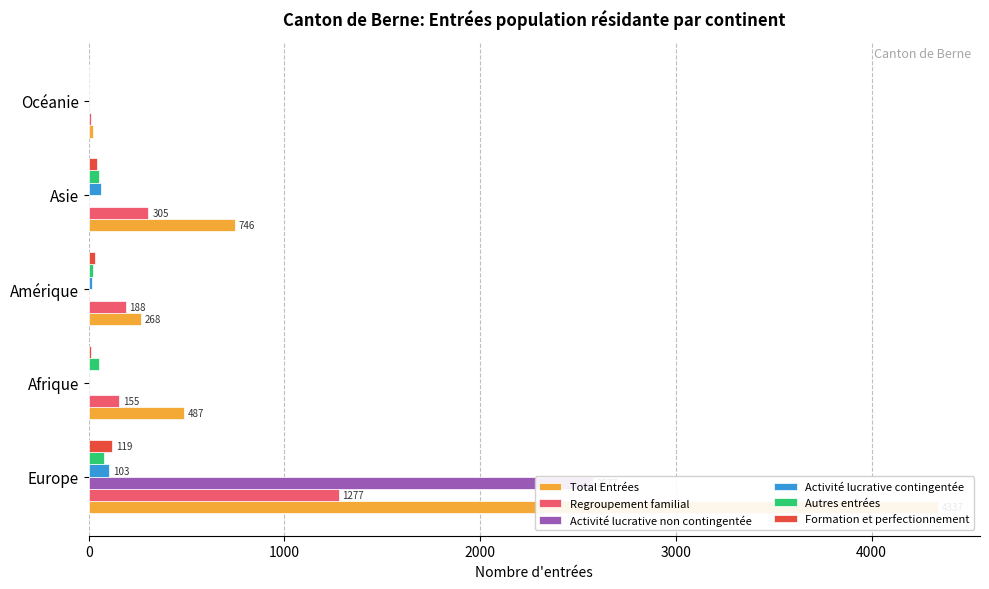

Reading left to right, extract all data points from this chart.

Total Entrées: 4337	487	268	746	20
Regroupement familial: 1277	155	188	305	12
Activité lucrative non contingentée: 2577	3	1	3	0
Activité lucrative contingentée: 103	2	16	63	2
Autres entrées: 79	52	21	53	1
Formation et perfectionnement: 119	14	33	43	2